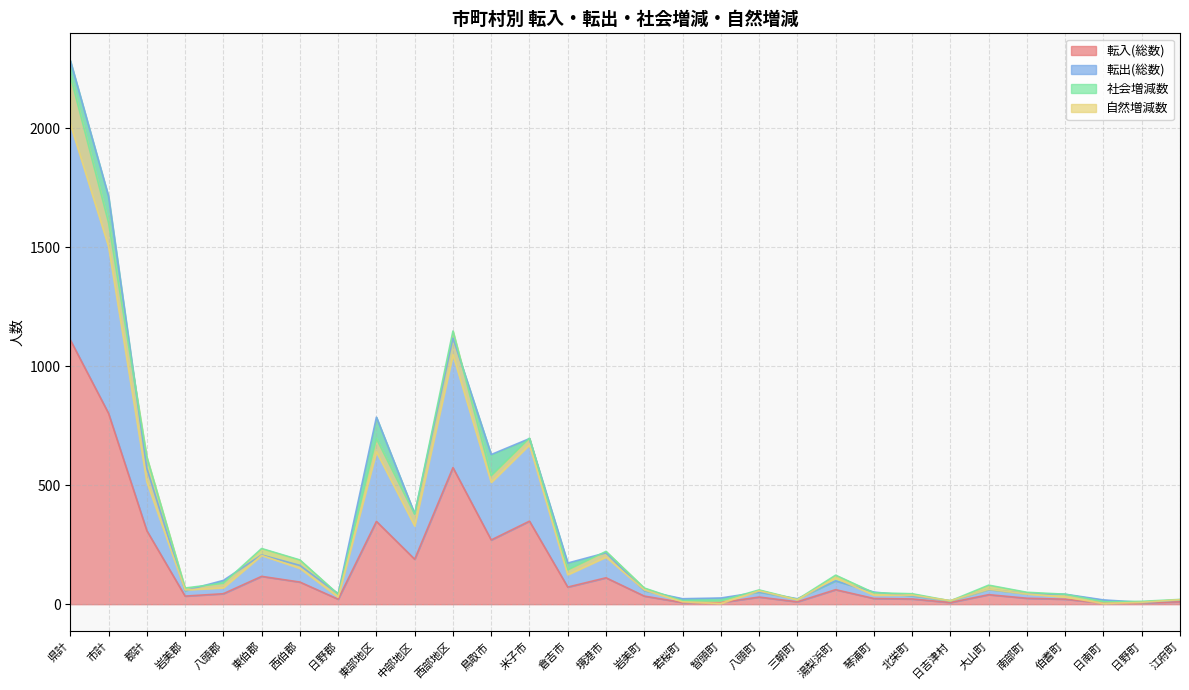

What is the difference between the maximum and minimum values in the 転入(総数) series?

1106